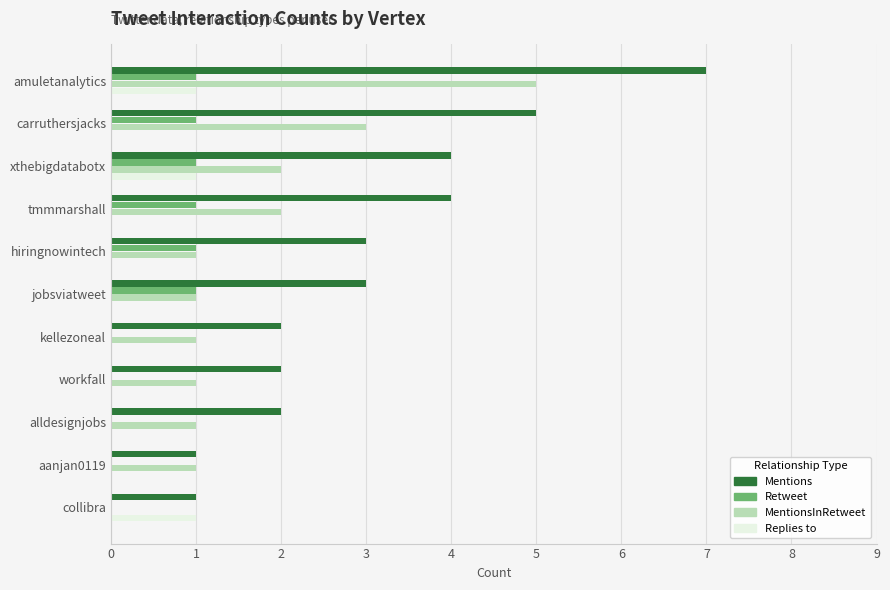

At which category is the sum across all series the highest?

amuletanalytics